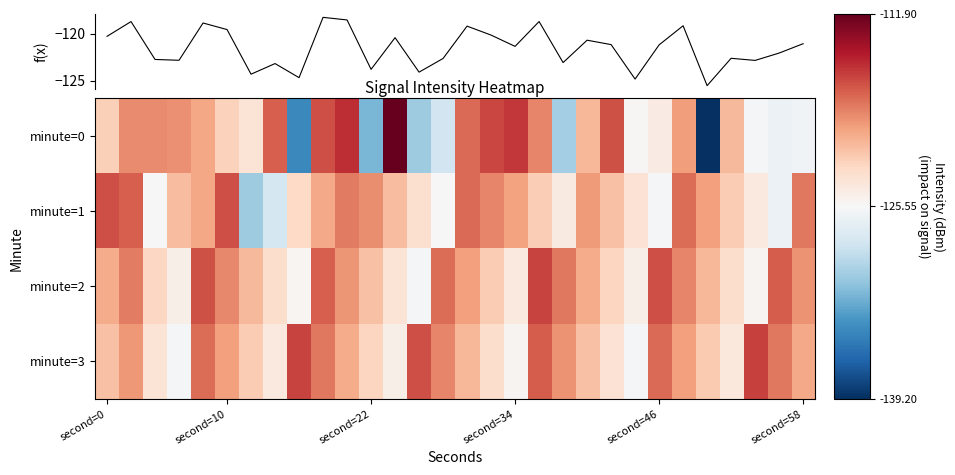

What is the maximum value for minute=2?

-116.3